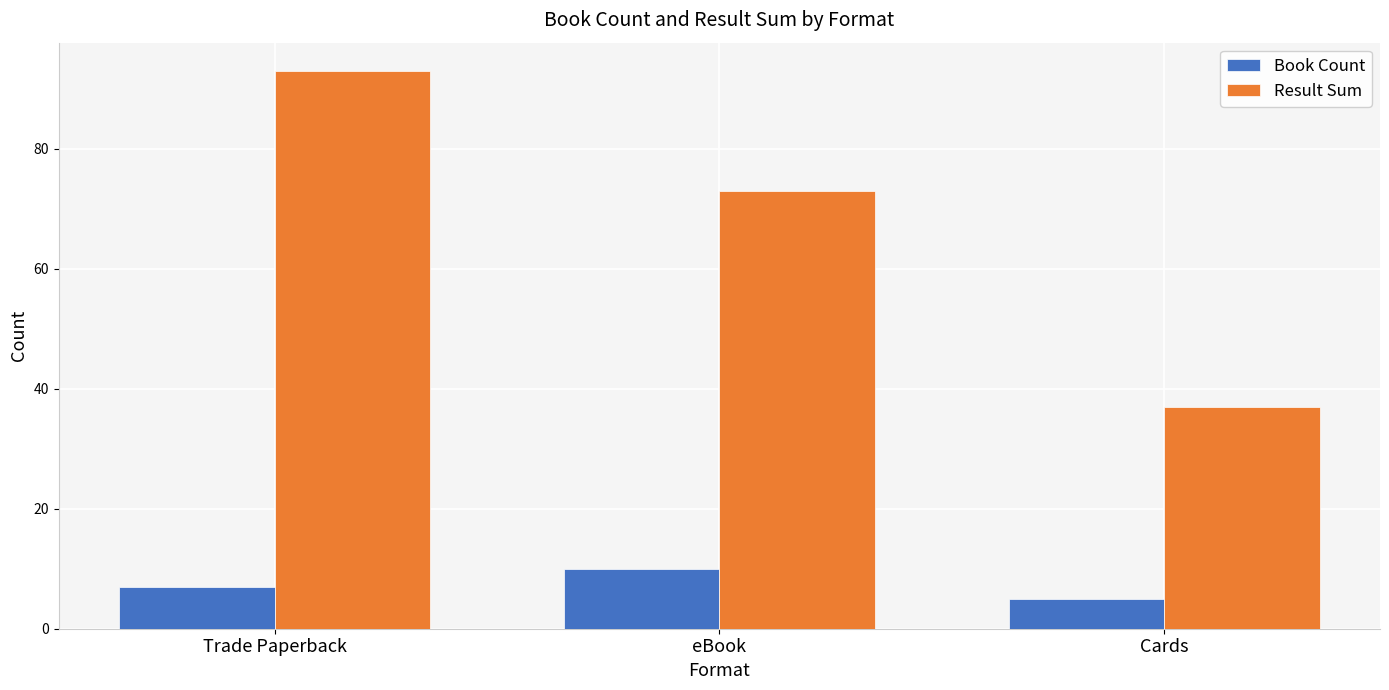

Rank the categories by Book Count value from lowest to highest.

Cards, Trade Paperback, eBook